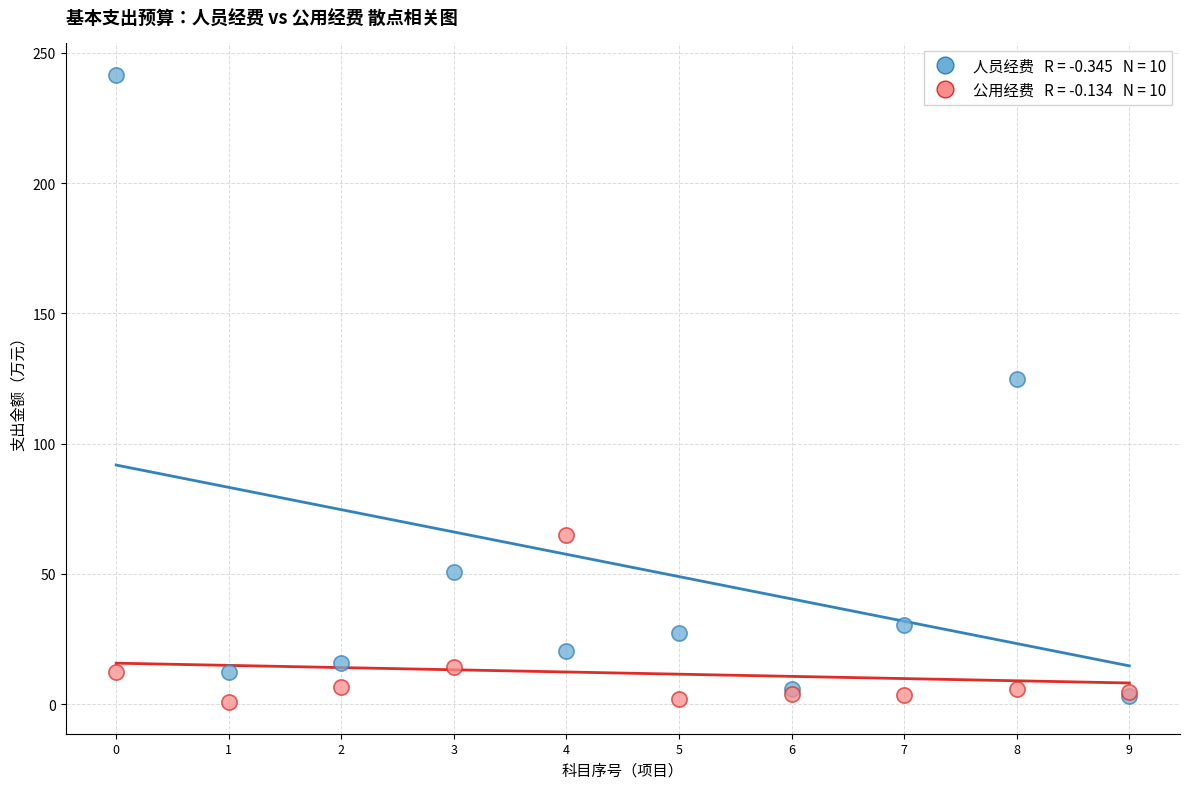

Across all series, what Y value is closest to 121?

124.8